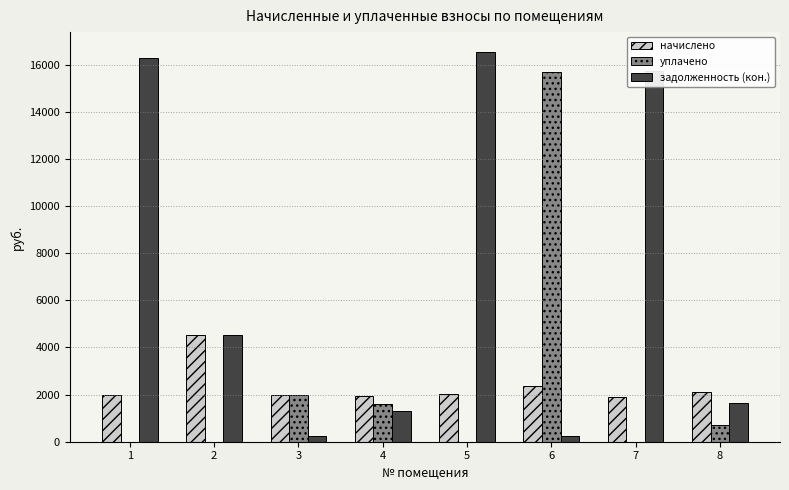

Where is начислено nearest to the value 3222?

6